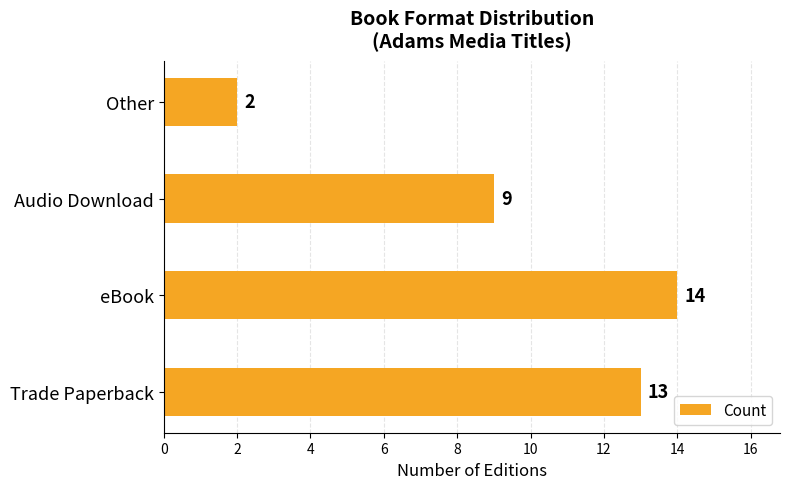

What is the change in value from Trade Paperback to Other?

-11